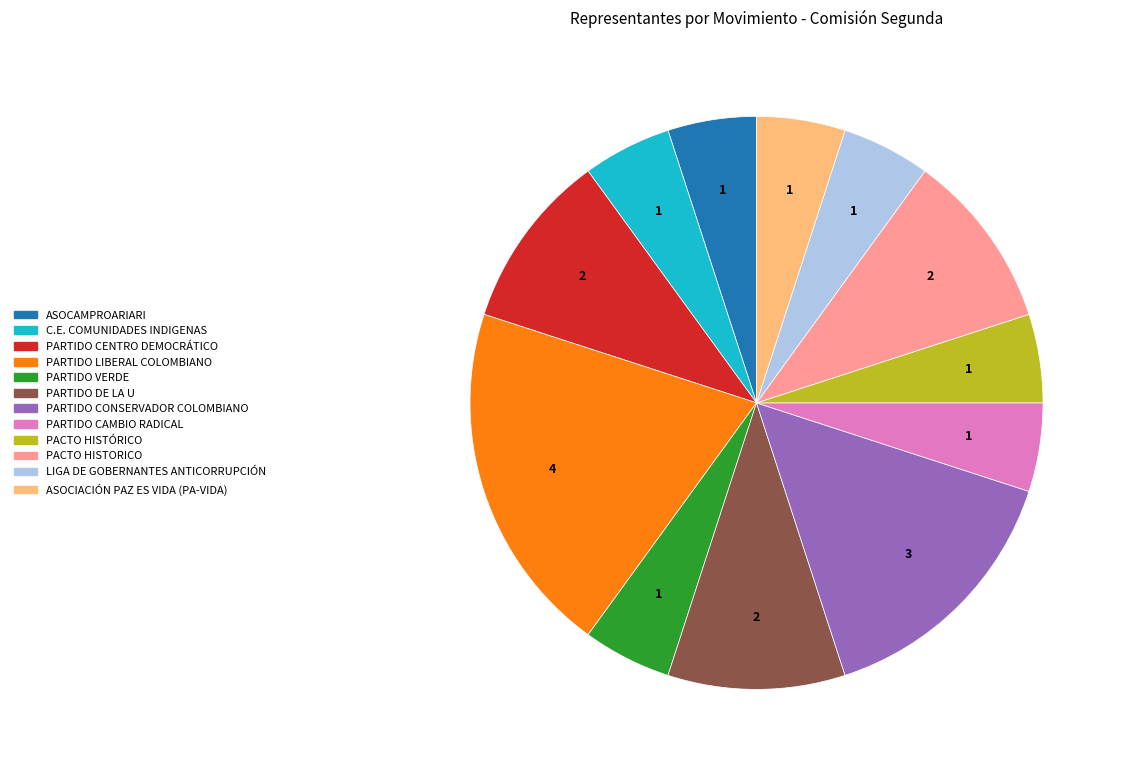

Is it true that ASOCIACIÓN PAZ ES VIDA (PA-VIDA) is 5% of the pie?

True